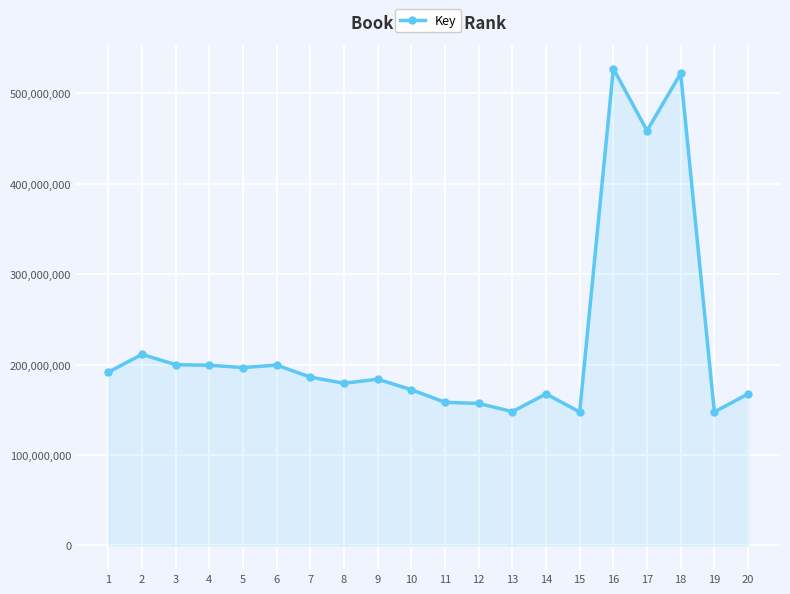

True or false: the data shows 183796031 at 9.

True